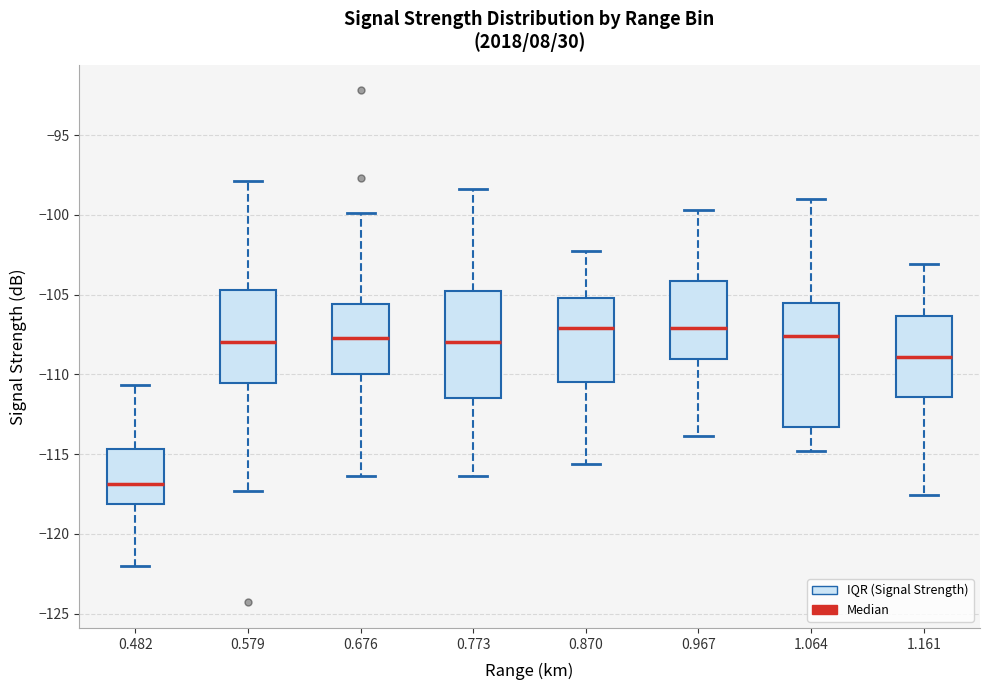

Reading left to right, transcribe this box plot: for each box, give where its median line is, the range the box spans, and where its two whiskers end, as read against the y-axis. The values are not printed on the chart, so give them approximately, as read against the axis.

0.482: median -117.0, box -118.0 to -114.5, whiskers -122.0 to -110.5
0.579: median -108.0, box -110.5 to -104.5, whiskers -117.5 to -98.0
0.676: median -107.5, box -110.0 to -105.5, whiskers -116.5 to -100.0
0.773: median -108.0, box -111.5 to -104.5, whiskers -116.5 to -98.5
0.870: median -107.0, box -110.5 to -105.0, whiskers -115.5 to -102.5
0.967: median -107.0, box -109.0 to -104.0, whiskers -114.0 to -99.5
1.064: median -107.5, box -113.5 to -105.5, whiskers -115.0 to -99.0
1.161: median -109.0, box -111.5 to -106.5, whiskers -117.5 to -103.0